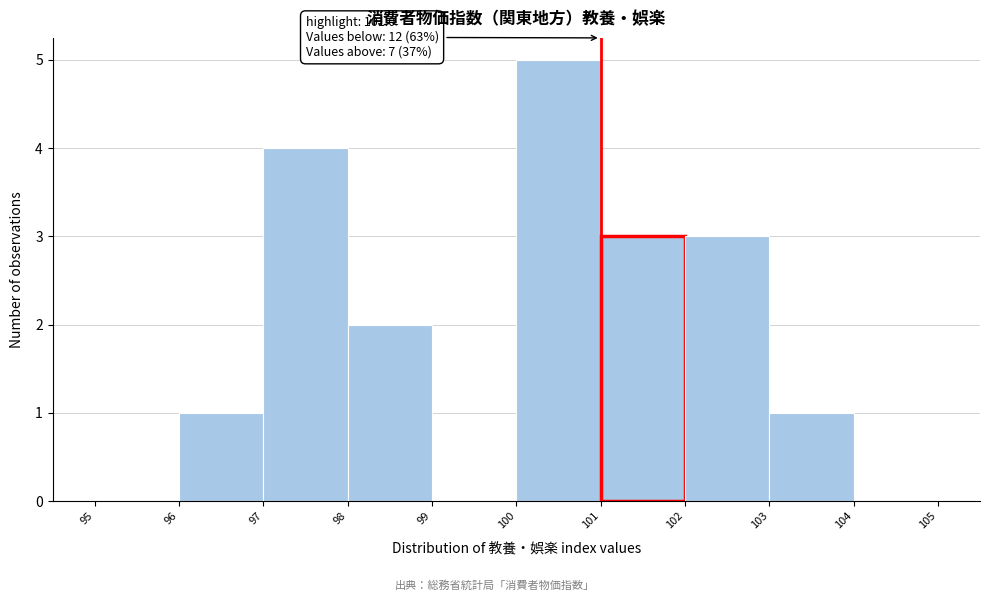

Over which range of the x-axis is the bar tallest?

100 to 101